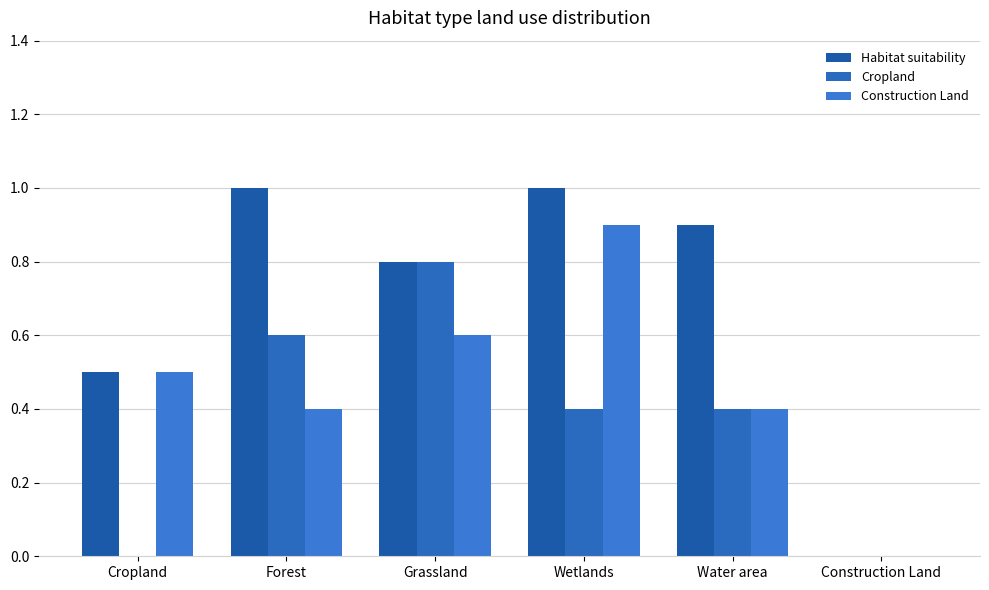

What position from the right is Construction Land?

1